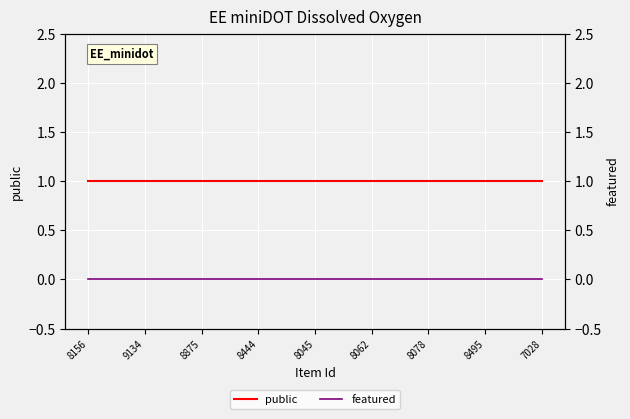

True or false: featured and public intersect in this chart.

False